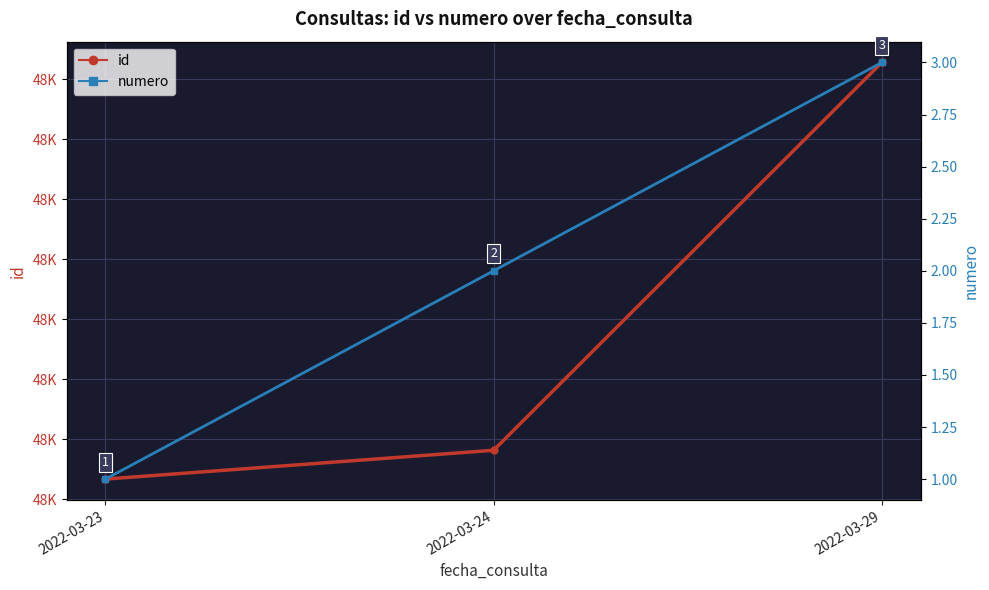

The value of numero at 2022-03-24 is 4. True or false?

False